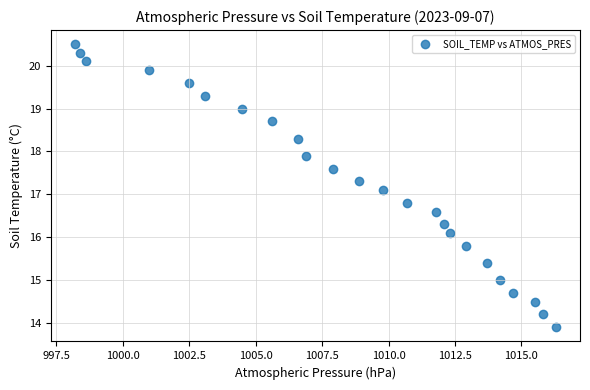

What Y value in the scatter plot is closest to 17?

17.1